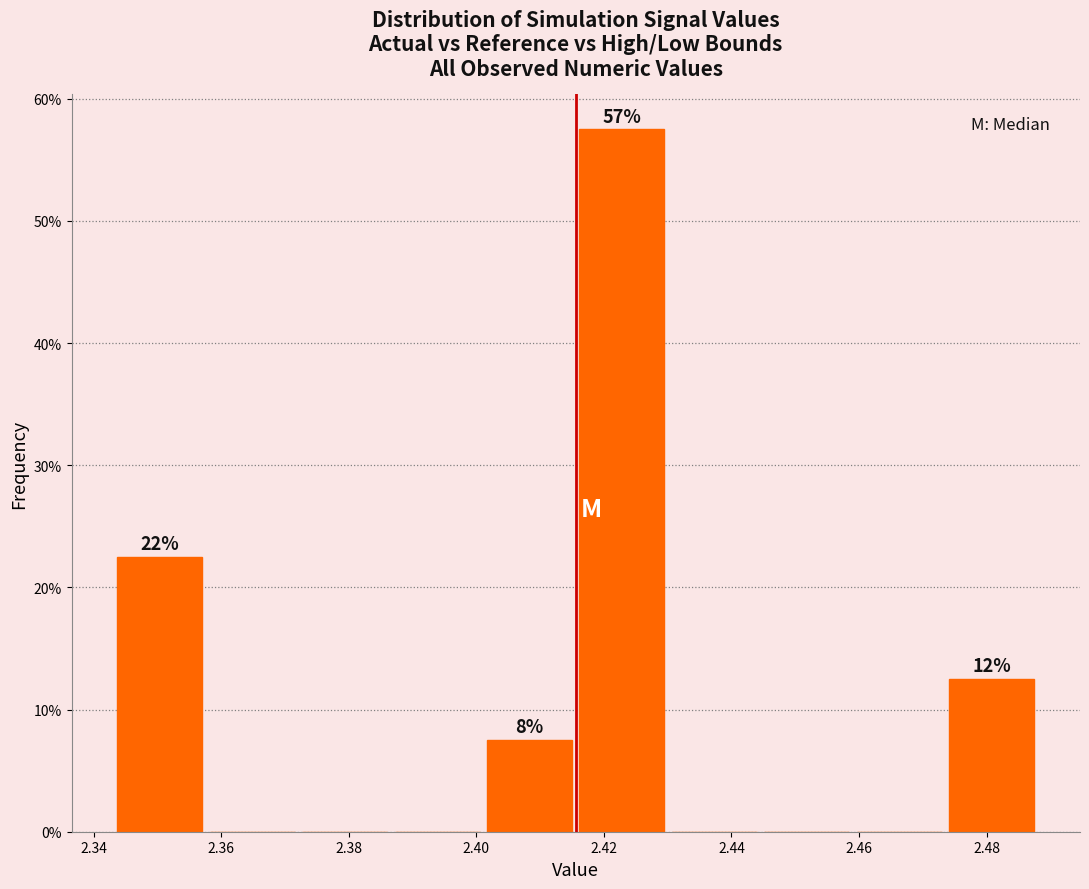

Over which range of the x-axis is the bar tallest?

2.416 to 2.430